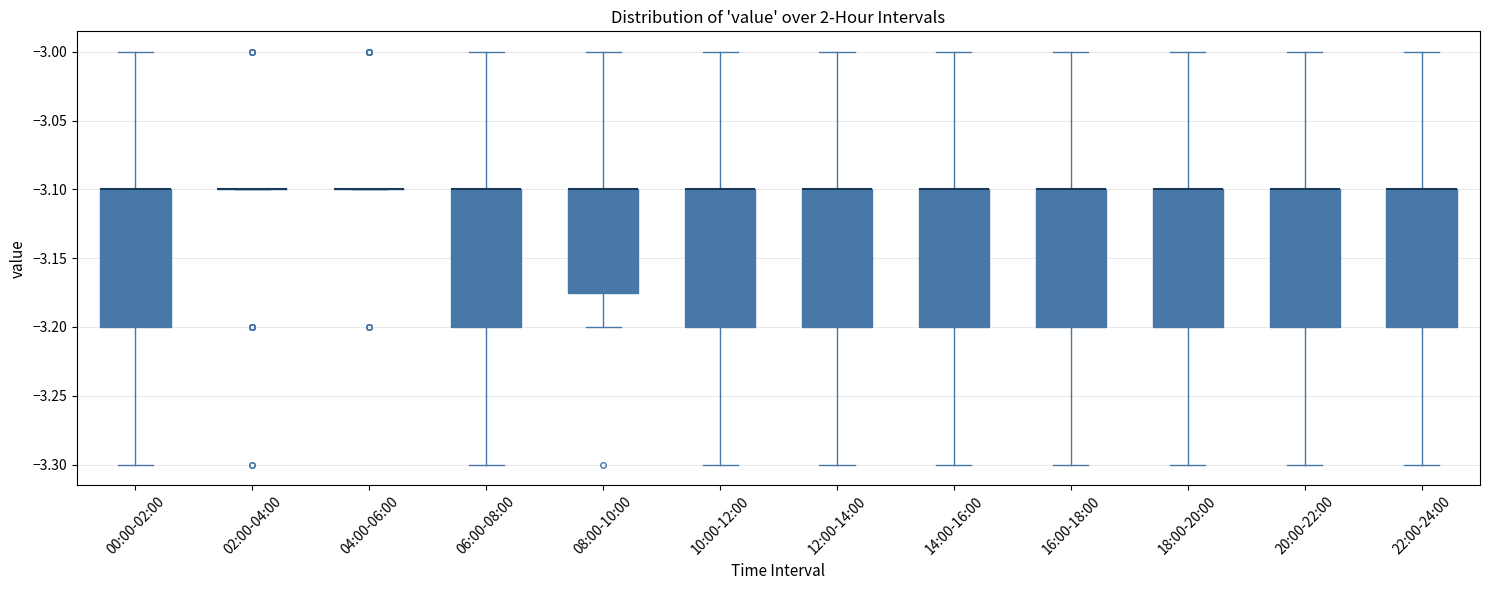

Where is the upper edge of the box for 12:00-14:00 on the y-axis? The values are not printed on the chart, so give them approximately, as read against the axis.

-3.100